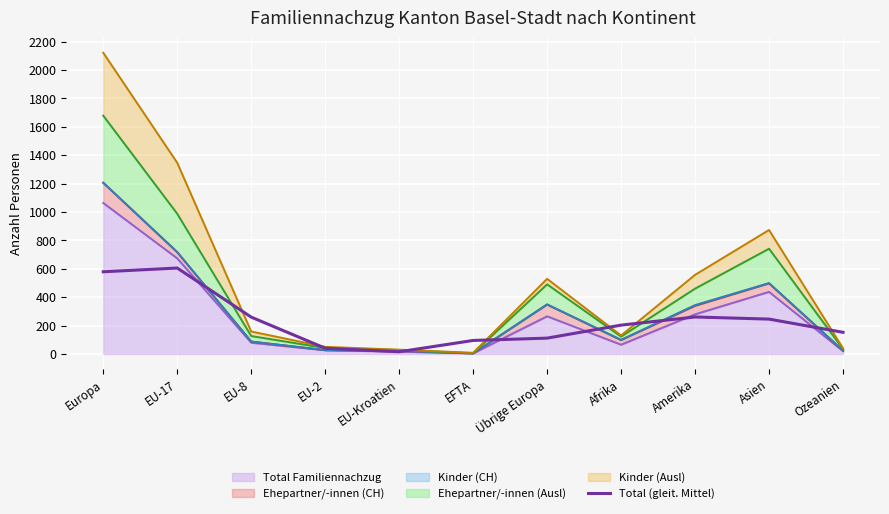

What is the change in value from EU-Kroatien to Übrige Europa?

+96.0